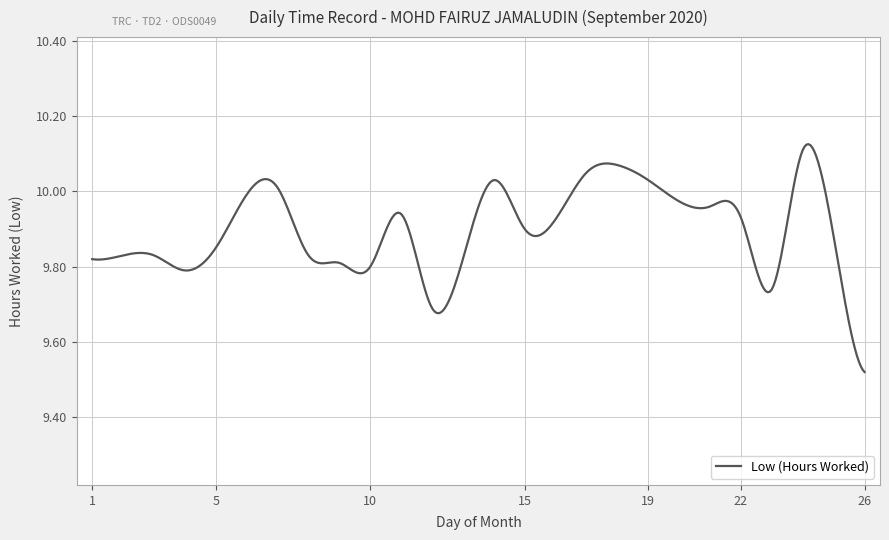

What is the difference between the maximum and minimum values?

0.6